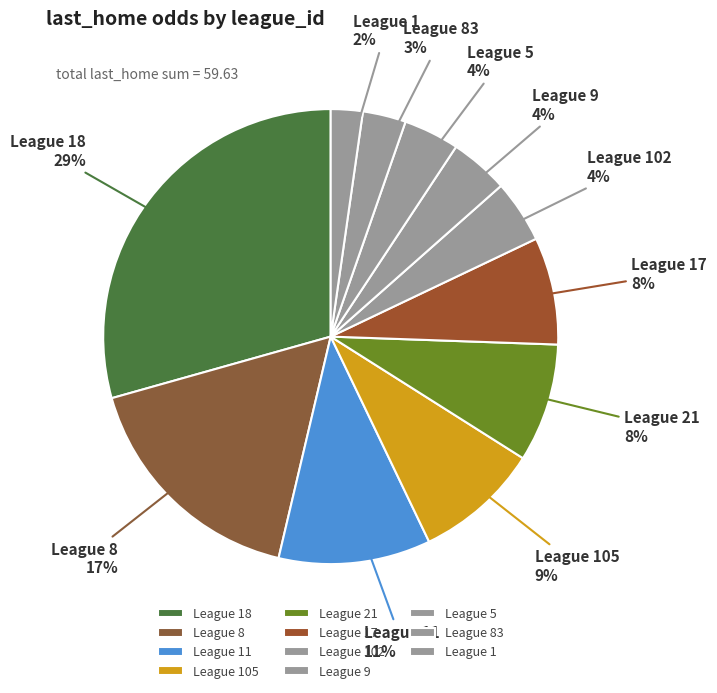

Is the sum of League 17 and League 105 greater than half?

No